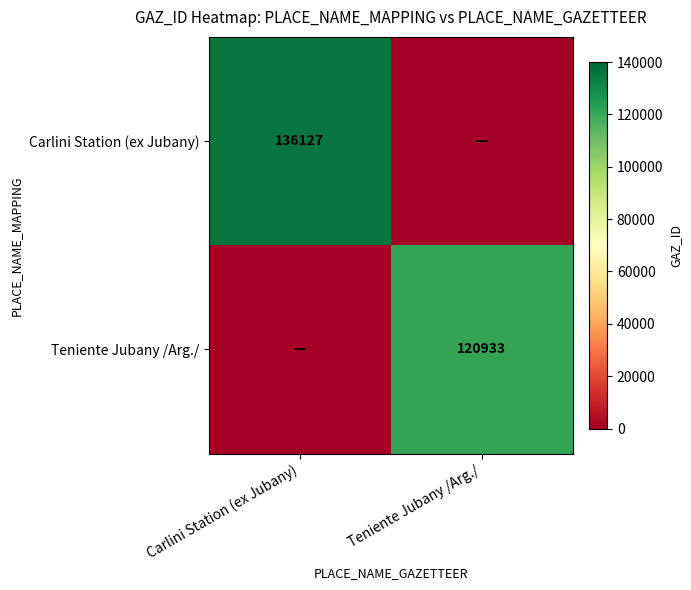

The Carlini Station (ex Jubany) series shows 136127 at Carlini Station (ex Jubany). True or false?

True